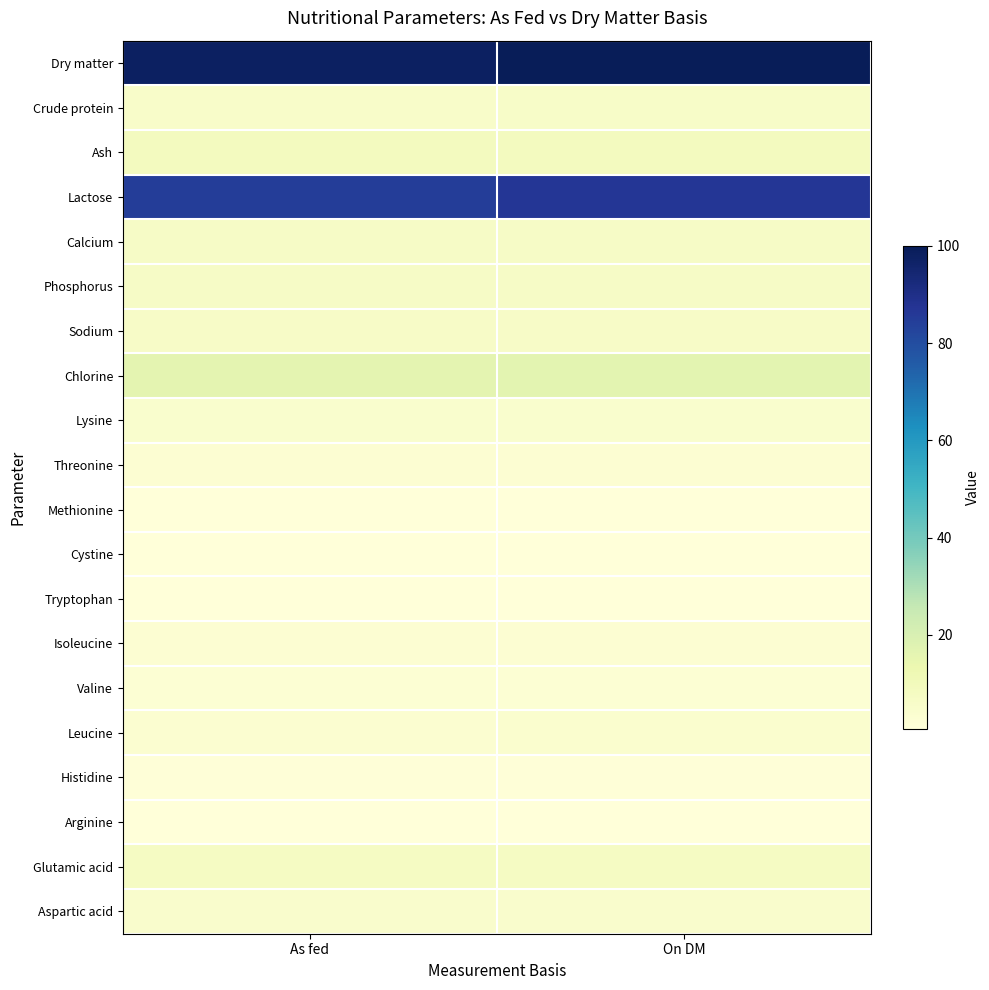

At how many categories does at least one series exceed 97?

2